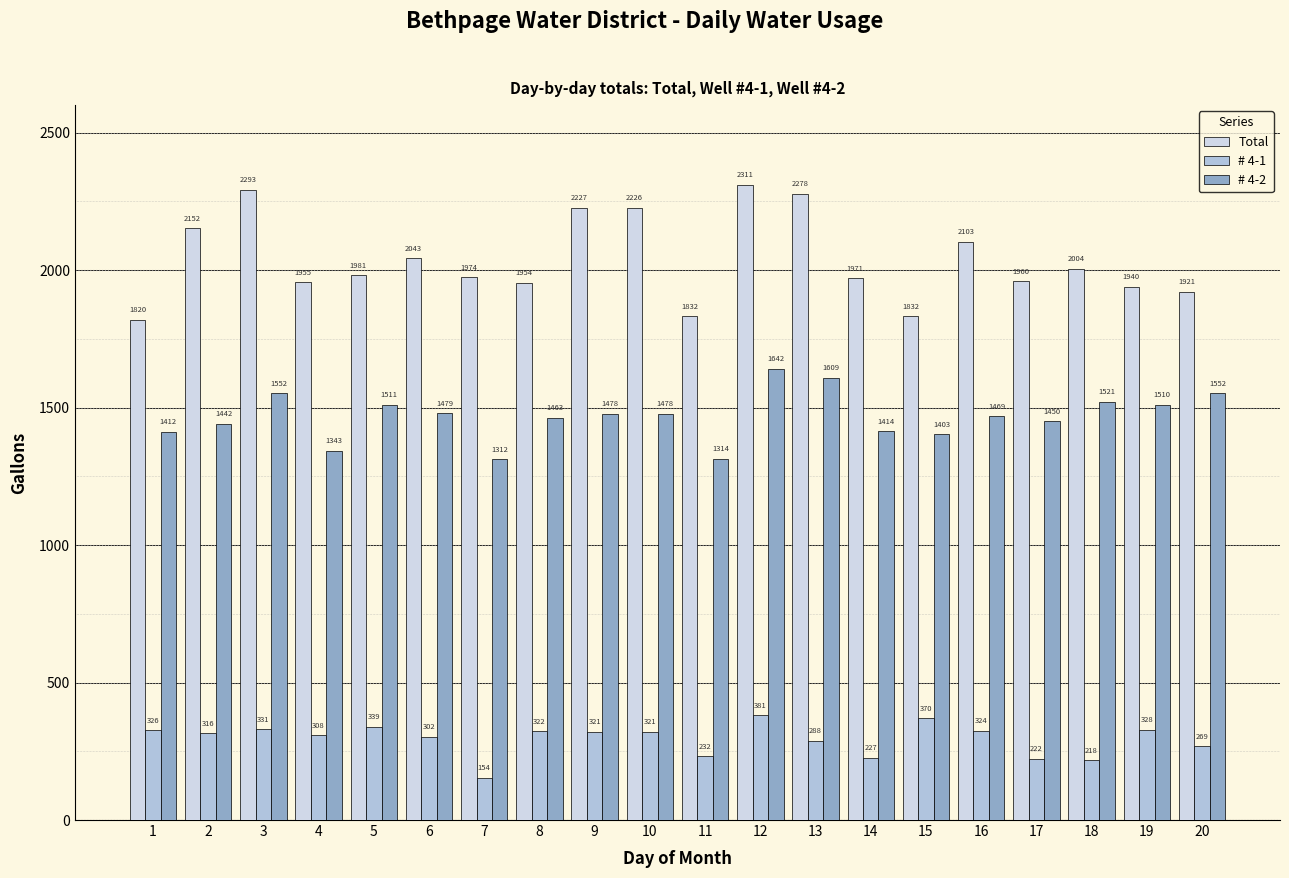

At which category does the chart reach its minimum across all series?

7